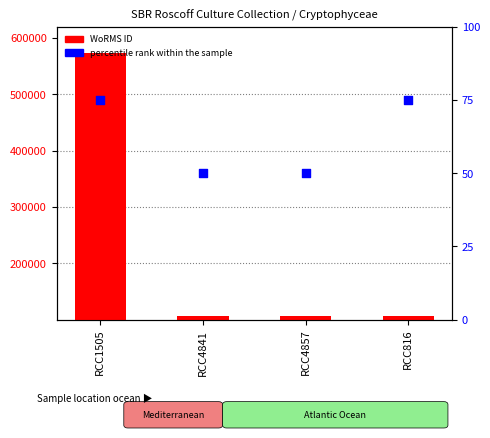

Which series has the largest total across all categories?

WoRMS ID